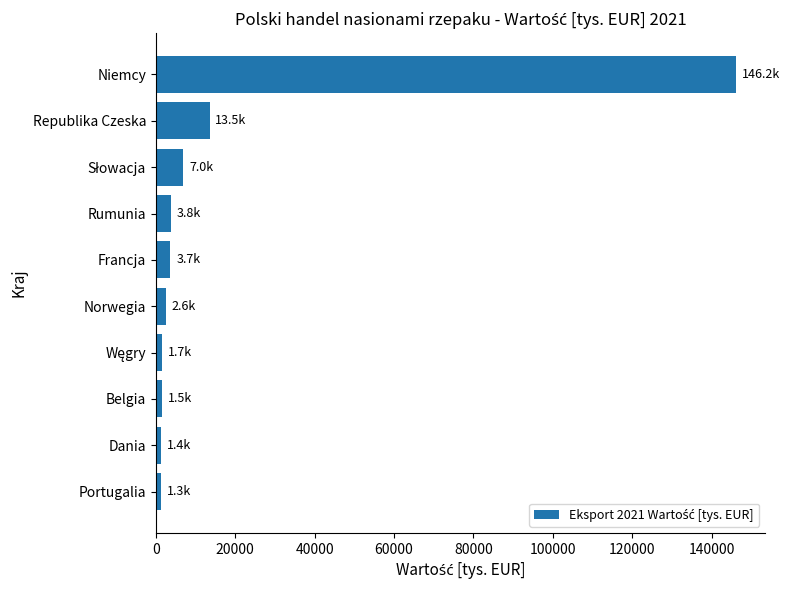

What is the label of the 1st bar from the bottom?

Portugalia